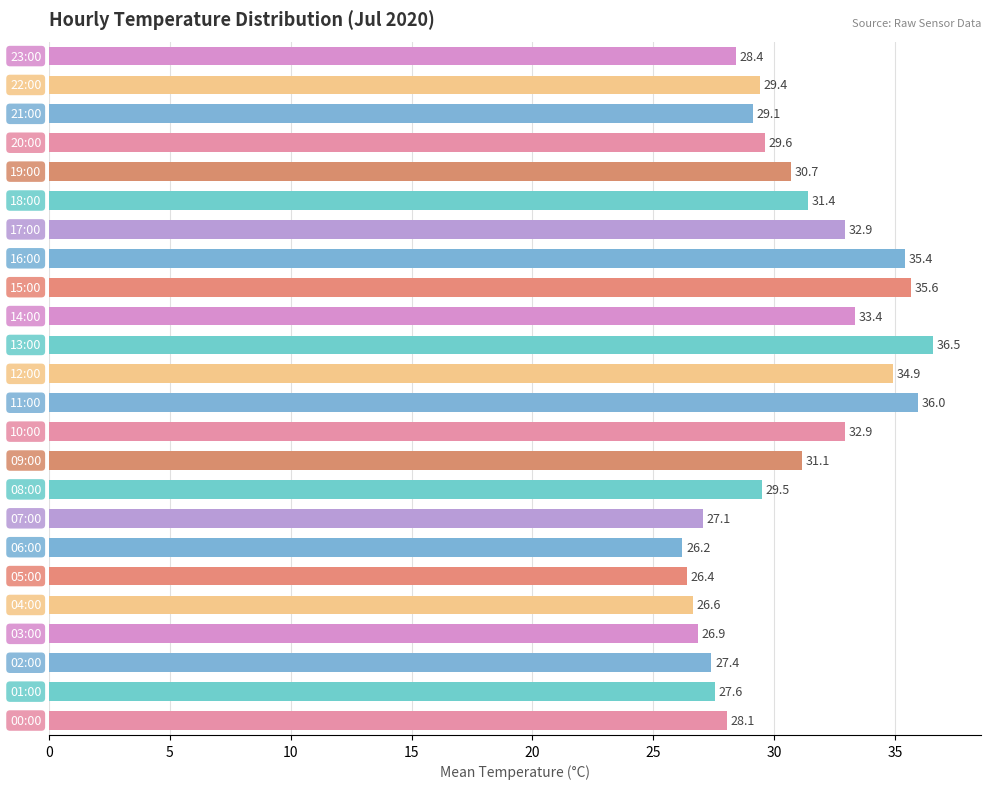

What is the minimum value shown in the chart?

26.2